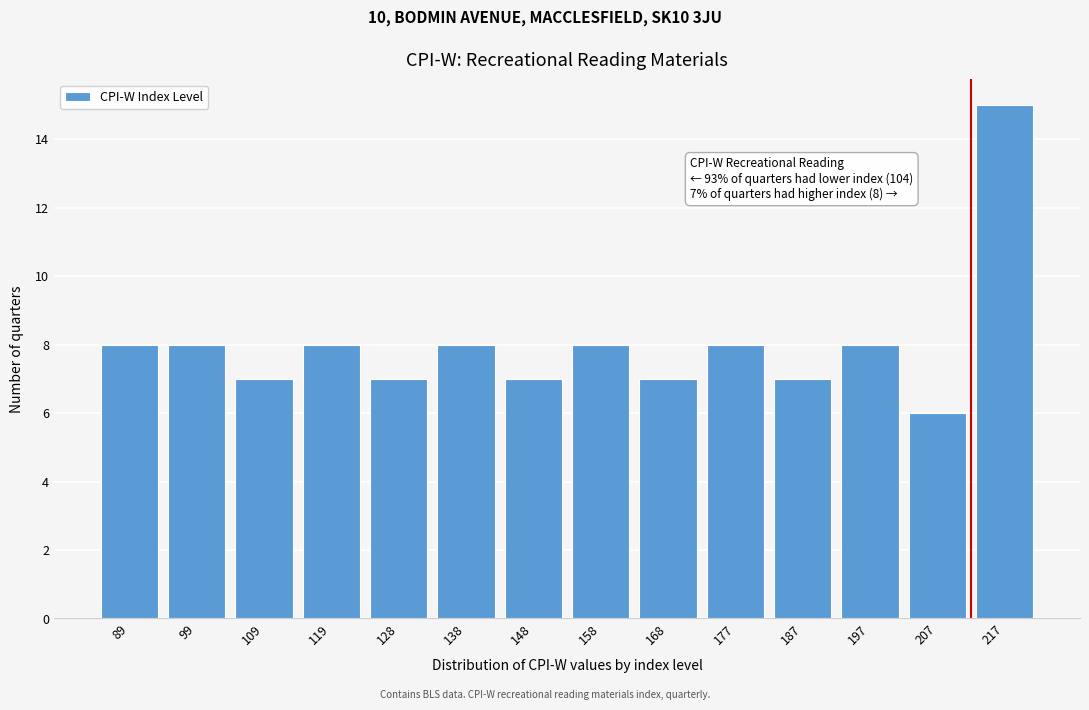

Reading right to left, transcribe all the data shown in this chart.

217=15	207=6	197=8	187=7	177=8	168=7	158=8	148=7	138=8	128=7	119=8	109=7	99=8	89=8